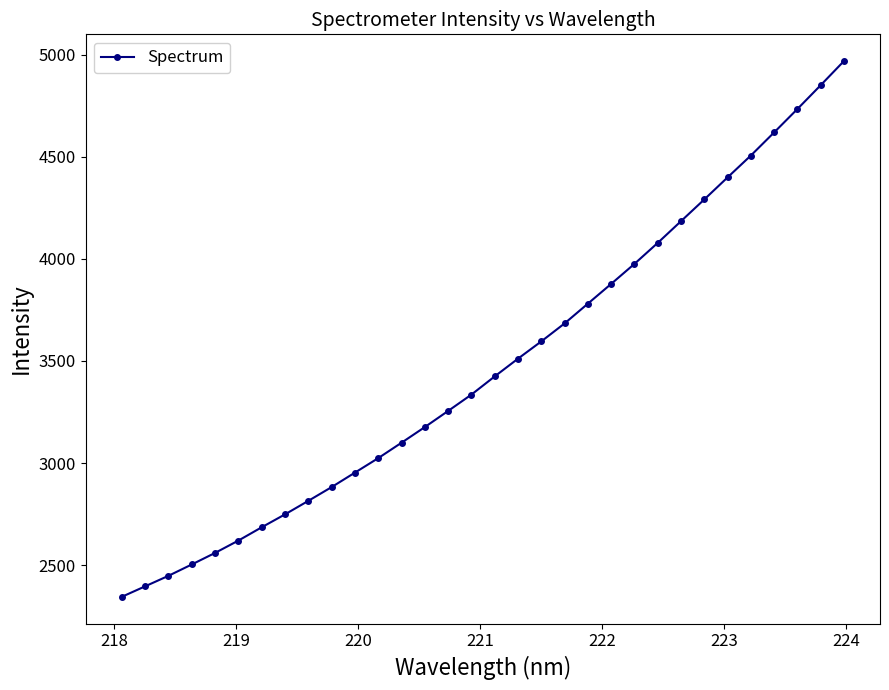

Reading left to right, what are all the values shown in this chart?

2344.1	2395.6	2447.1	2502.7	2559.4	2619.9	2685.0	2748.3	2814.5	2882.0	2952.9	3023.9	3099.4	3176.1	3255.2	3335.3	3424.5	3511.4	3596.1	3684.1	3781.0	3877.9	3976.0	4078.8	4185.3	4291.7	4399.8	4506.9	4620.1	4734.7	4851.4	4969.7